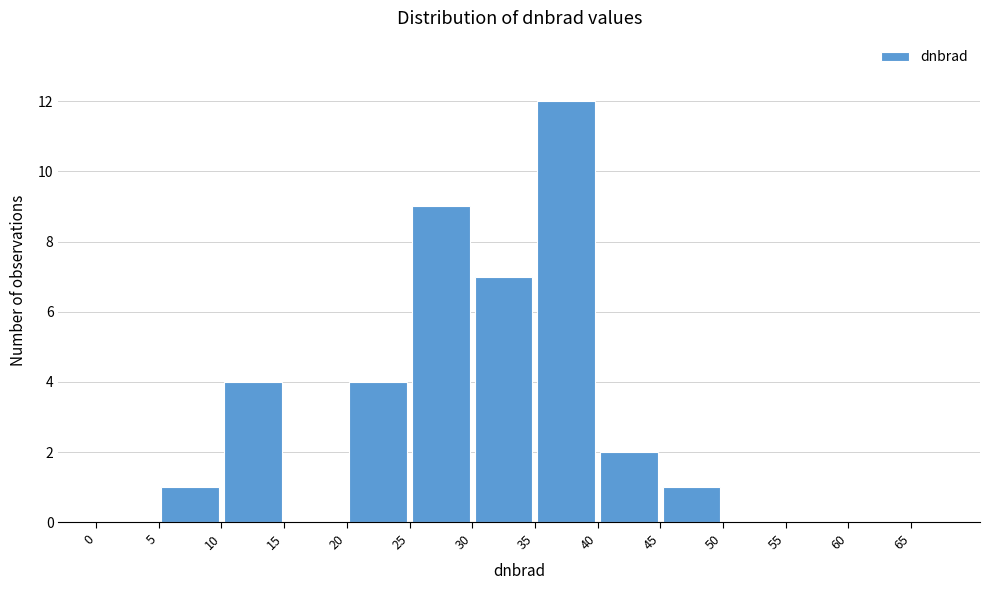

Which range on the x-axis has the tallest bar?

35 to 40